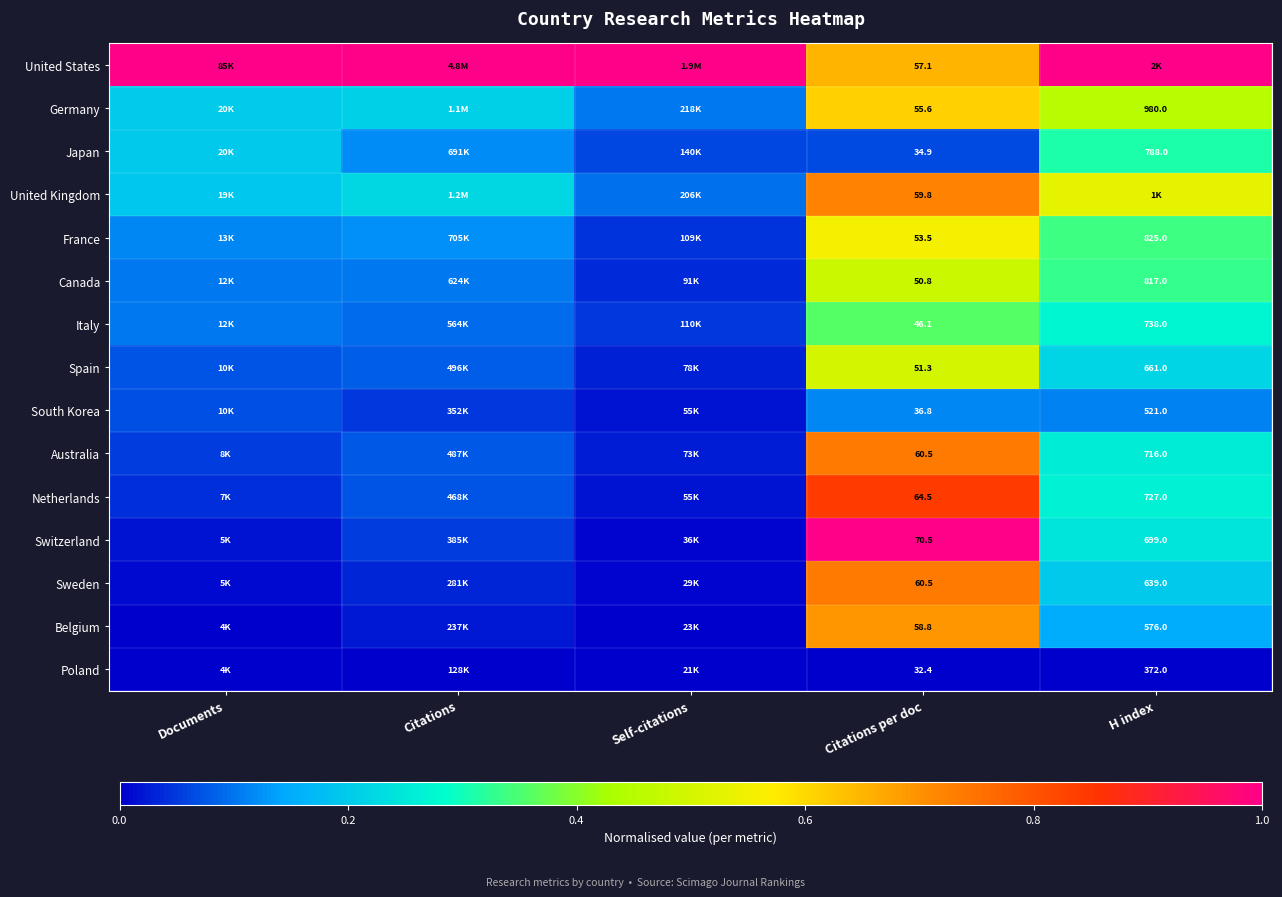

What is the maximum value shown in the chart?

1.0